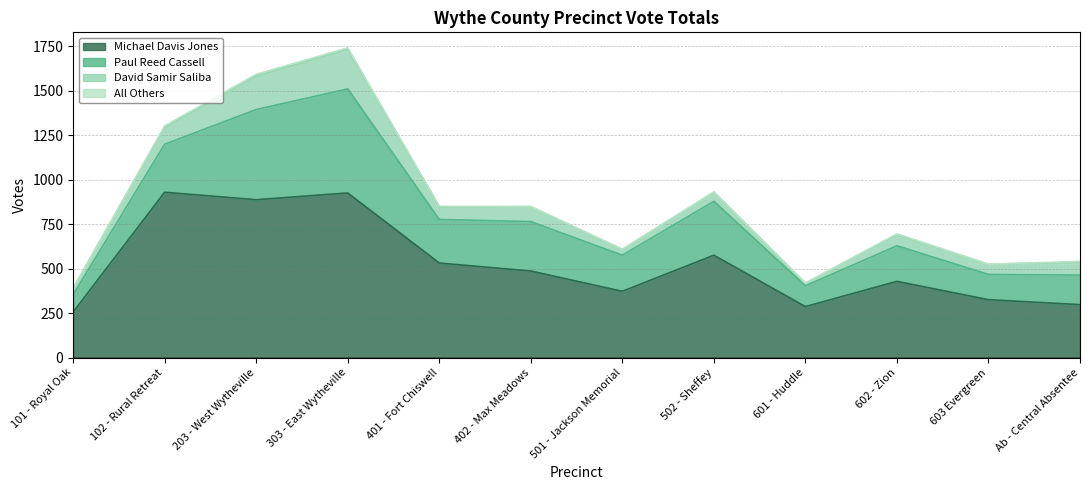

Reading right to left, extract all data points from this chart.

Michael Davis Jones: 298	326	429	287	576	373	487	532	926	888	930	256
Paul Reed Cassell: 166	142	200	117	303	203	278	245	585	507	270	98
David Samir Saliba: 72	57	62	14	50	31	84	69	222	189	94	36
All Others: 5	1	5	2	3	3	1	5	9	9	9	0